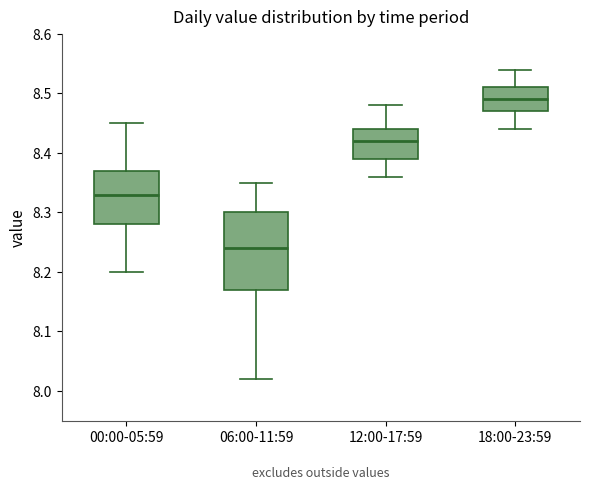

Reading left to right, transcribe this box plot: for each box, give where its median line is, the range the box spans, and where its two whiskers end, as read against the y-axis. The values are not printed on the chart, so give them approximately, as read against the axis.

00:00-05:59: median 8.33, box 8.28 to 8.37, whiskers 8.20 to 8.45
06:00-11:59: median 8.24, box 8.17 to 8.30, whiskers 8.02 to 8.35
12:00-17:59: median 8.42, box 8.39 to 8.44, whiskers 8.36 to 8.48
18:00-23:59: median 8.49, box 8.47 to 8.51, whiskers 8.44 to 8.54